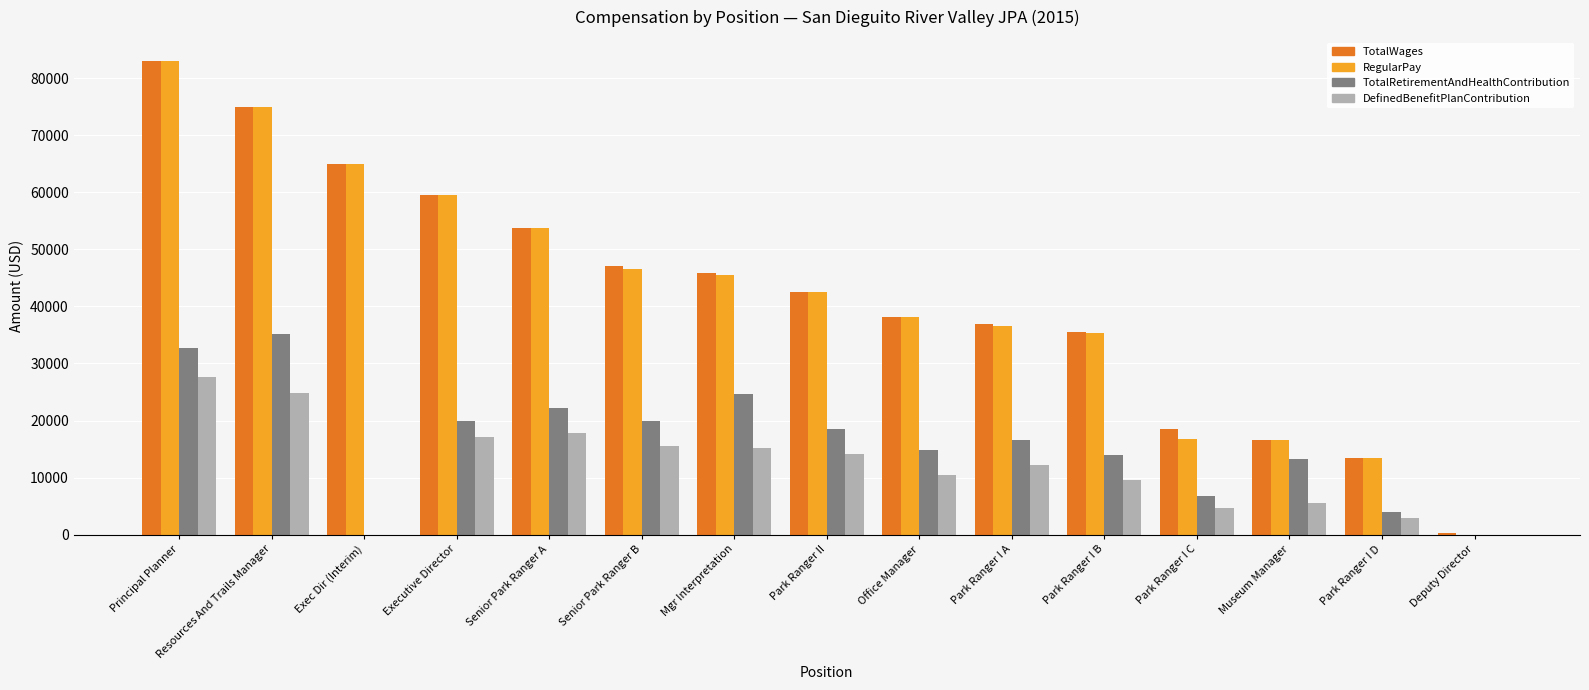

What is the sum of the TotalWages values at Deputy Director and Executive Director?

59913